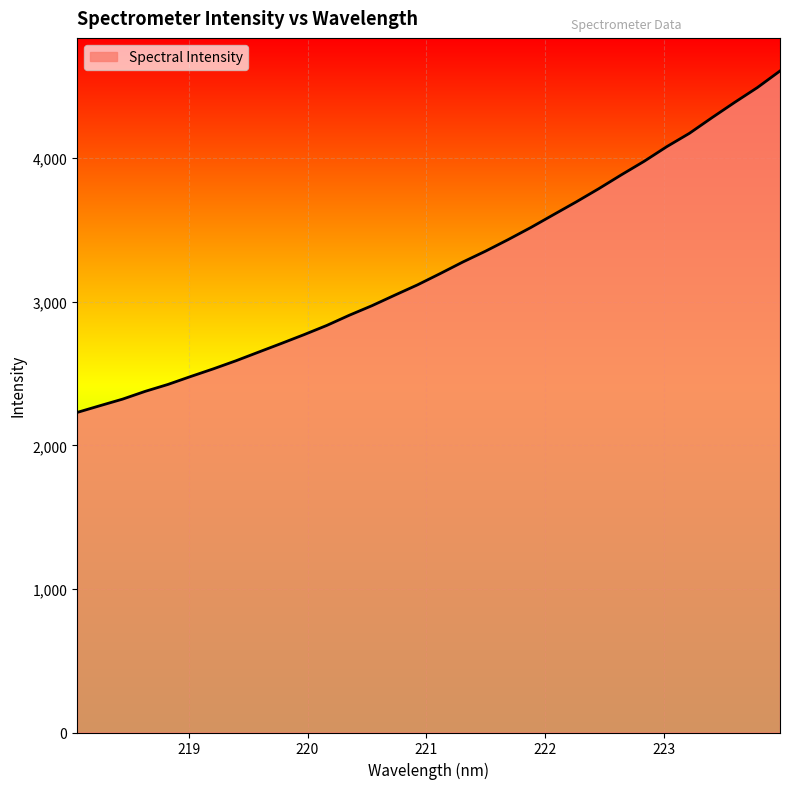

How many lines are shown in the chart?

1